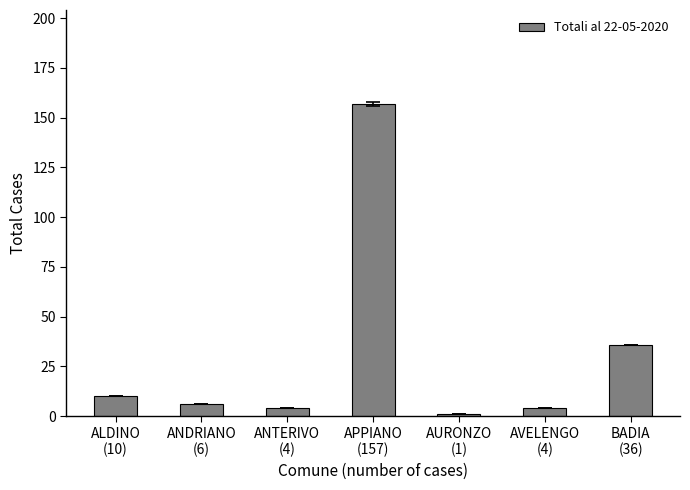

What is the maximum value shown in the chart?

157